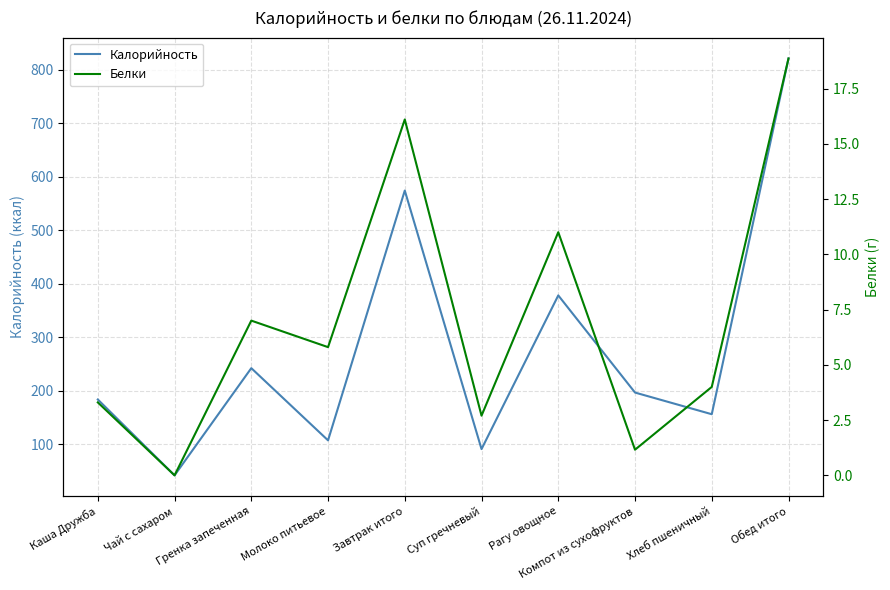

The value of Калорийность at Каша Дружба is 290.2. True or false?

False